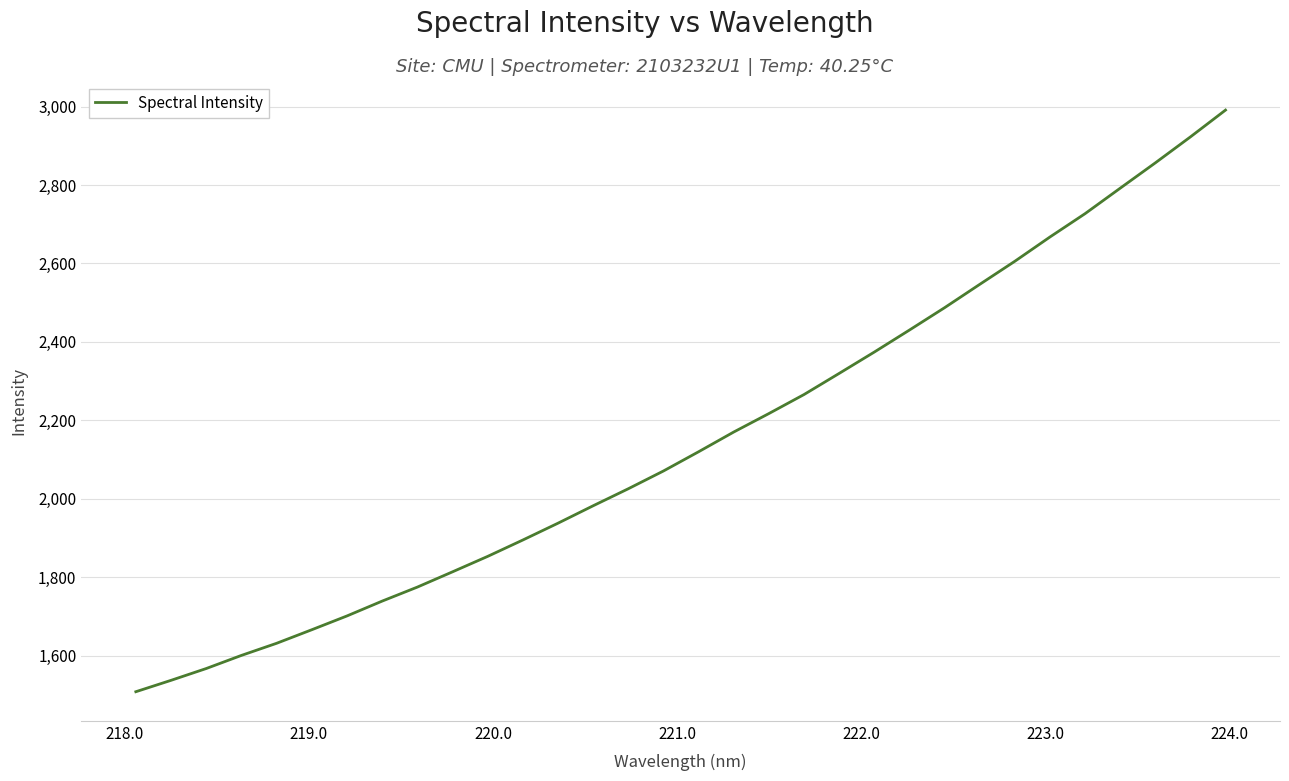

What is the difference between the maximum and minimum values?

1482.5